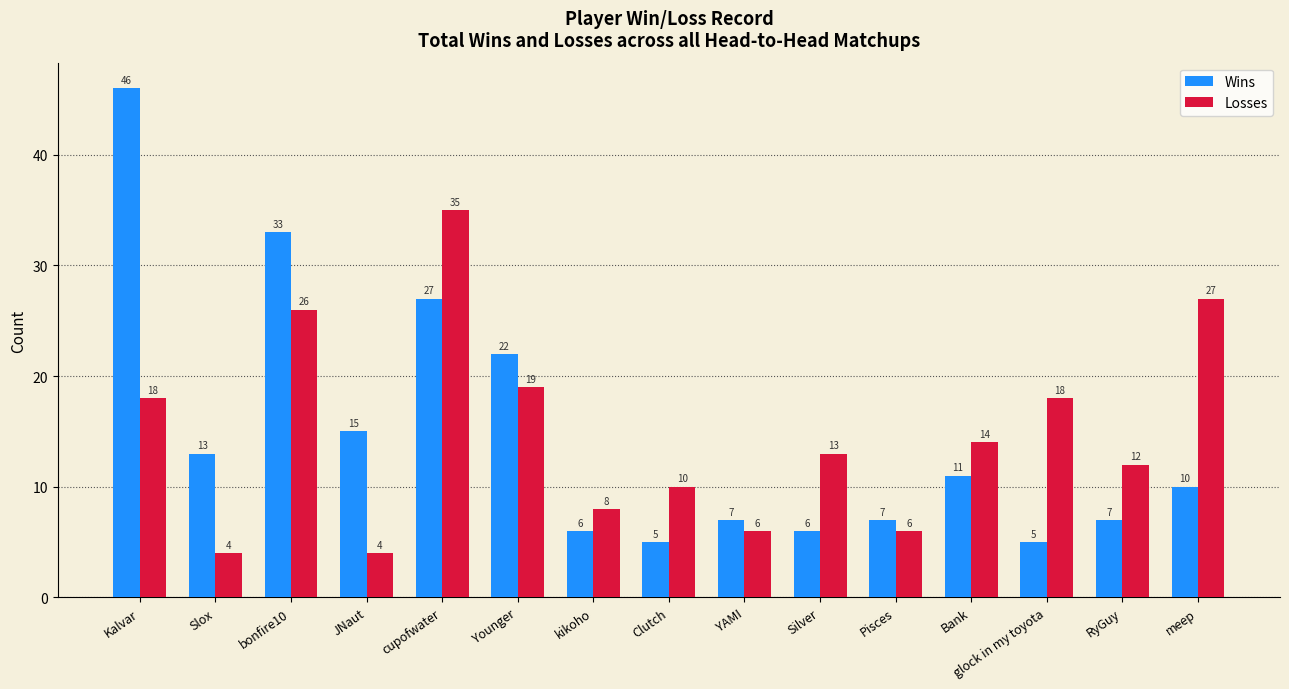

Is the value of Losses at Kalvar greater than the value of Wins at Slox?

Yes